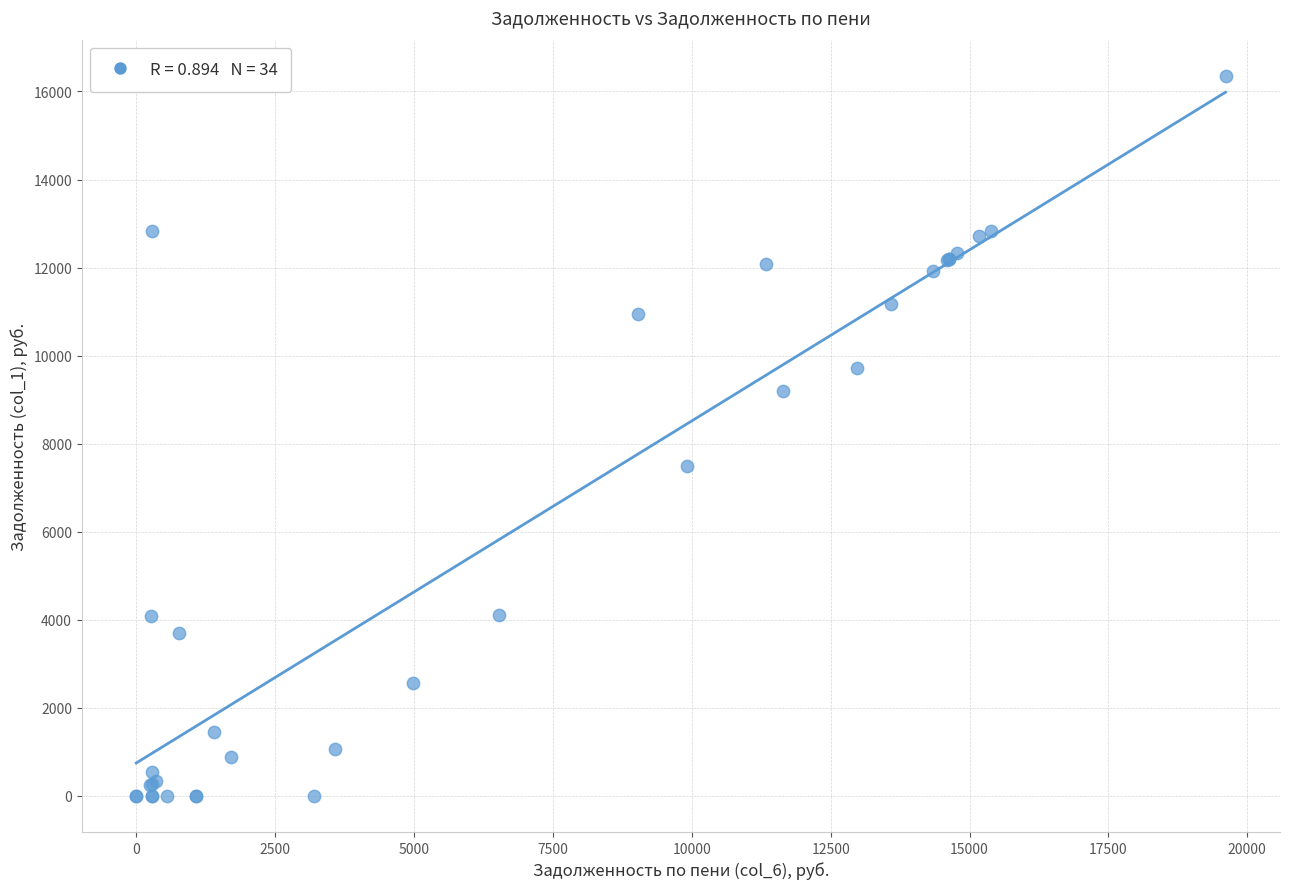

What Y value in the scatter plot is closest to 8179?

7486.5